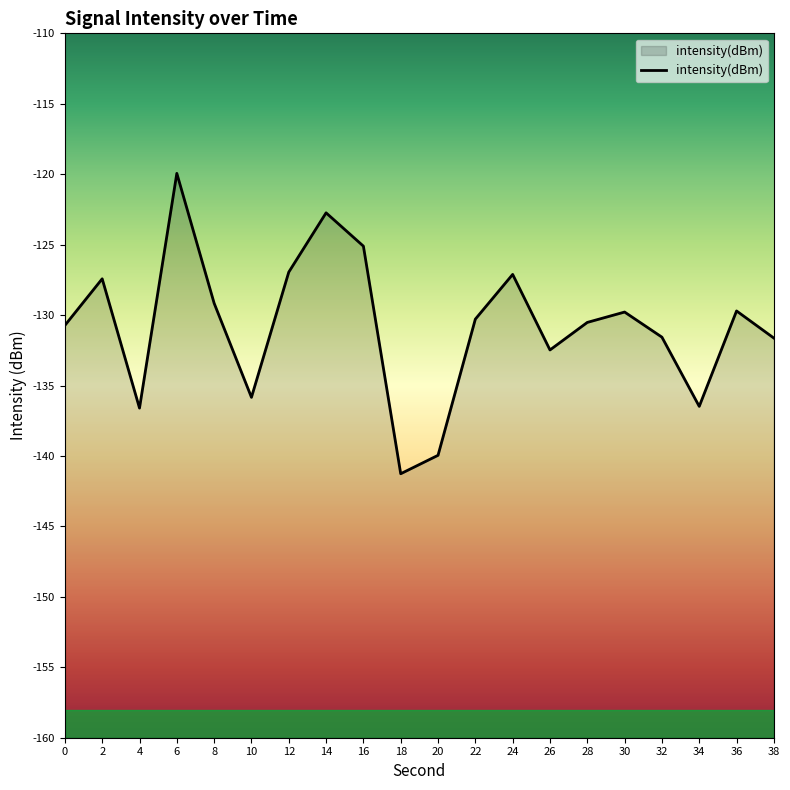

Which label corresponds to the smallest value in the chart?

18